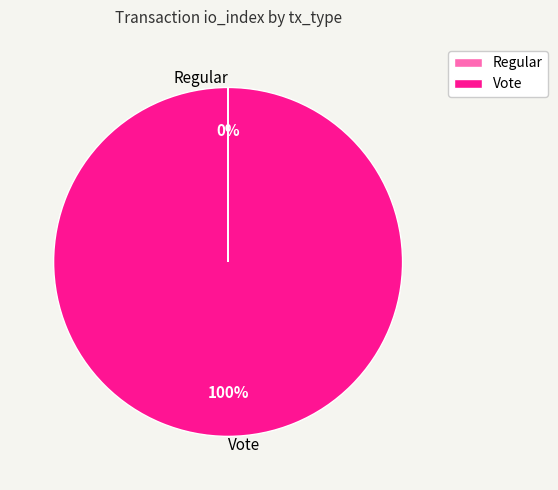

Which slice represents more than half of the pie?

Vote